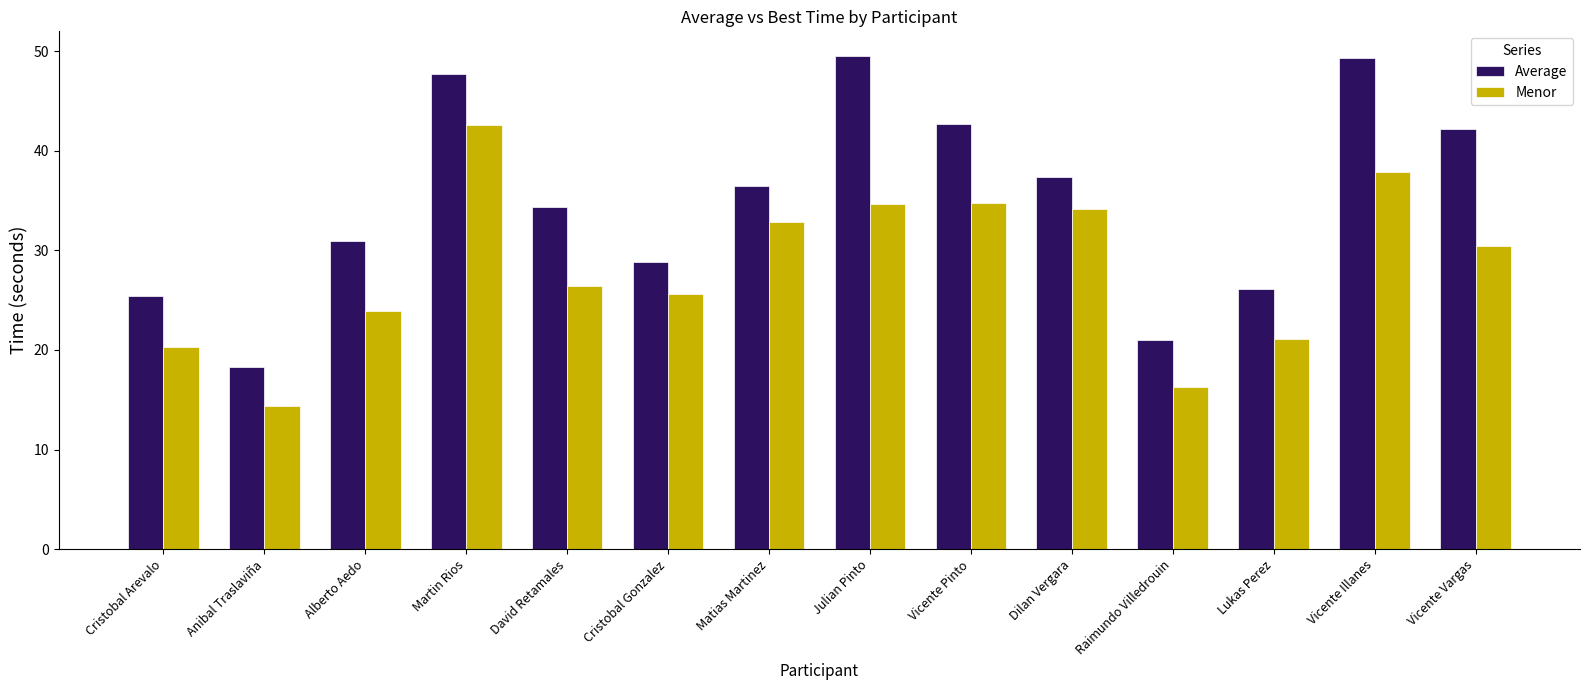

How many values in the Average series are below 36?

7